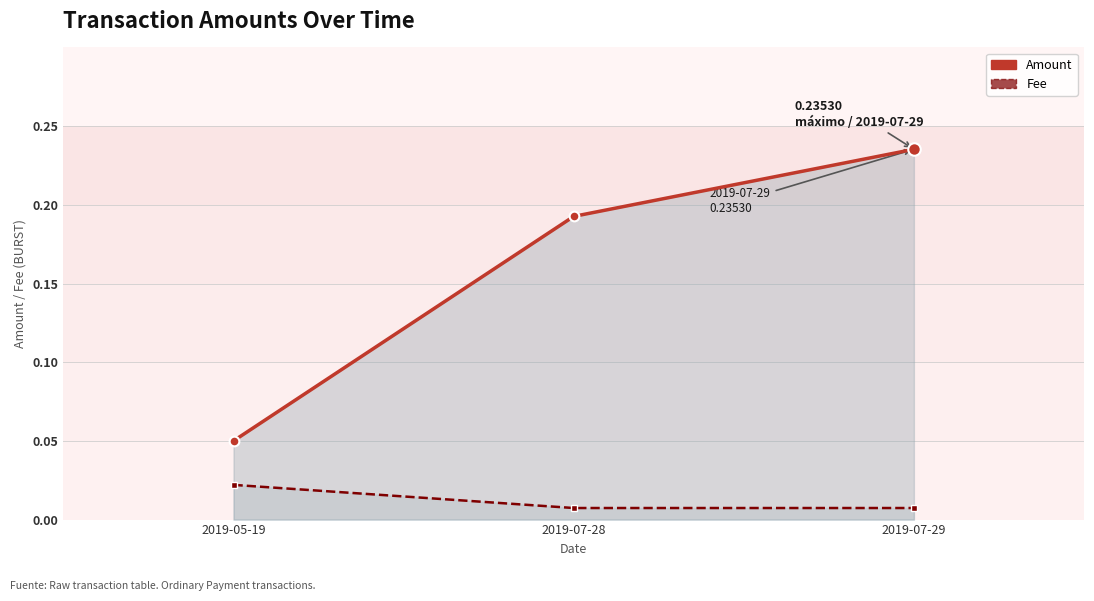

What is the label of the 1st point from the left?

2019-05-19